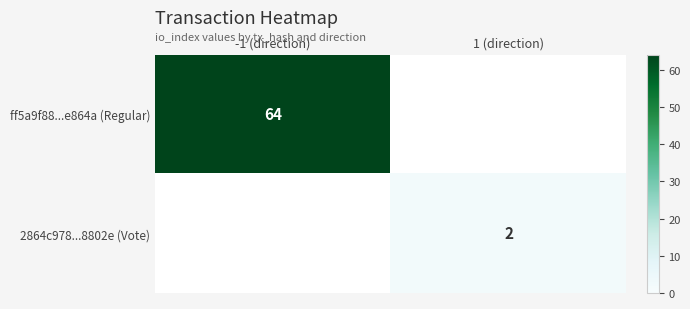

Is it true that ff5a9f88...e864a (Regular) equals 28 at -1 (direction)?

False